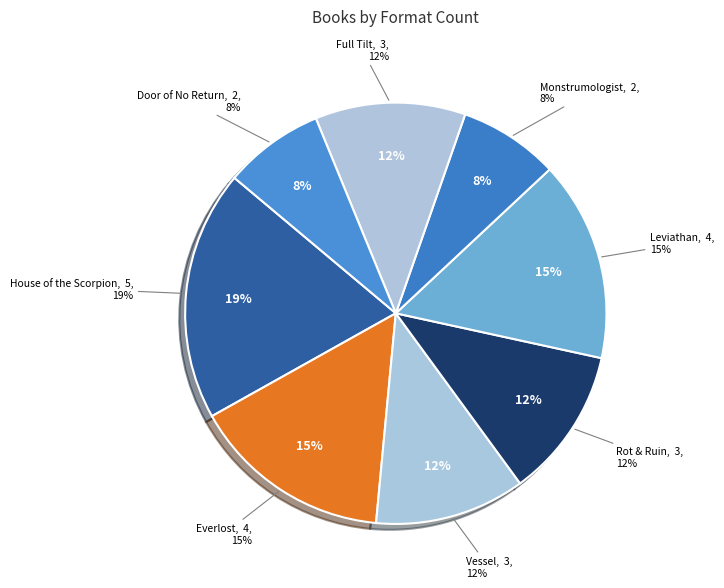

What percentage is NOT represented by Full Tilt?

88.5%